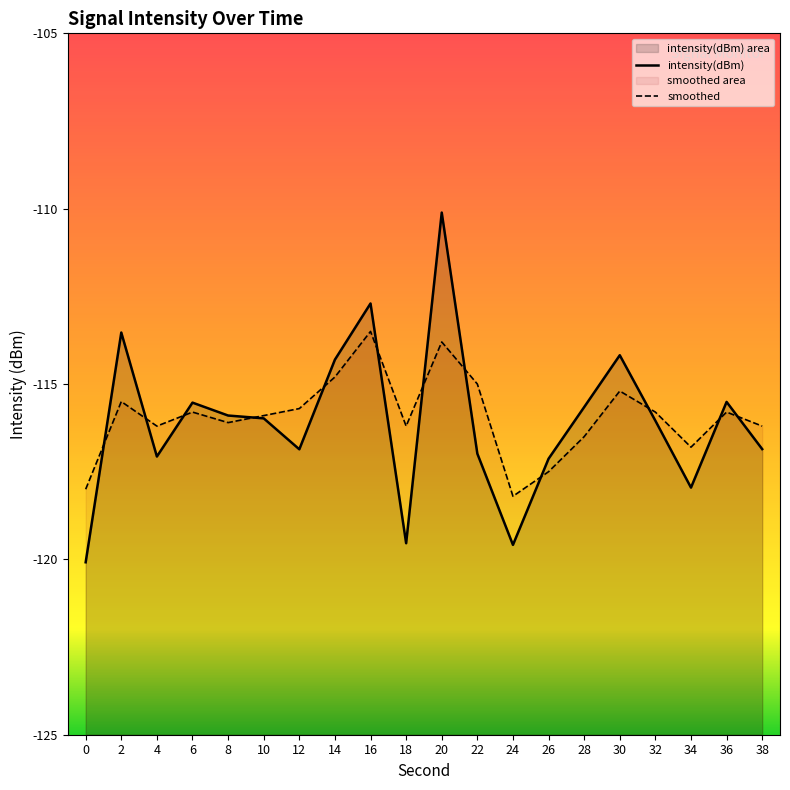

Reading right to left, extract all data points from this chart.

intensity(dBm): -116.9	-115.5	-118.0	-116.0	-114.2	-115.7	-117.1	-119.6	-117.0	-110.1	-119.5	-112.7	-114.3	-116.9	-116.0	-115.9	-115.5	-117.1	-113.5	-120.1
smoothed: -116.2	-115.8	-116.8	-115.8	-115.2	-116.5	-117.5	-118.2	-115.0	-113.8	-116.2	-113.5	-114.8	-115.7	-115.9	-116.1	-115.8	-116.2	-115.5	-118.0